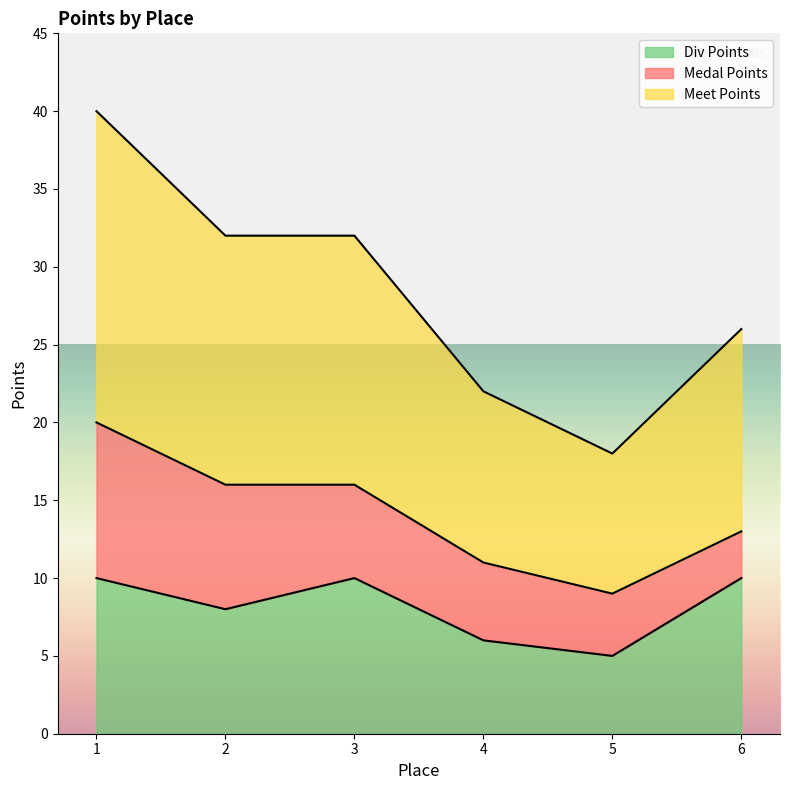

What is the difference between the second highest and minimum values in the Div Points series?

5